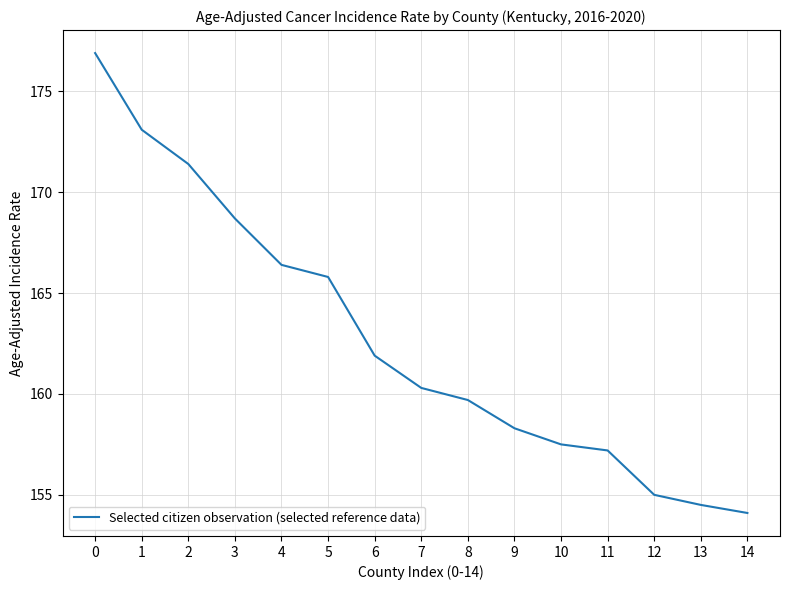

What is the change in value from 3 to 9?

-10.4